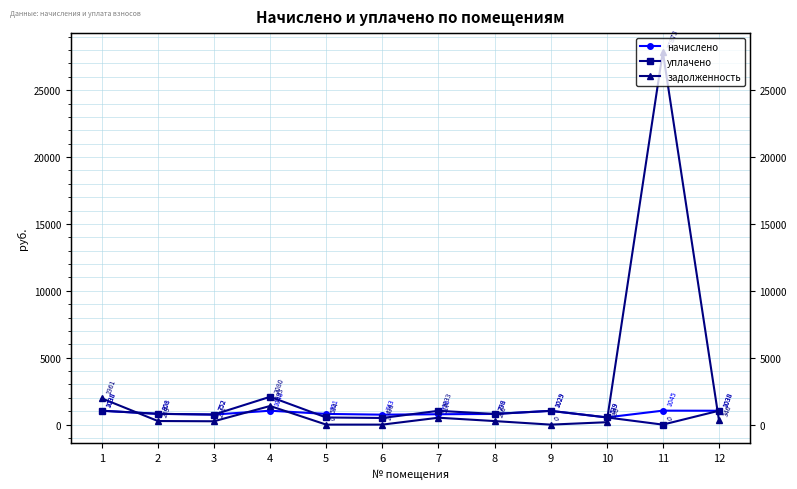

At 3, list the series in order from smallest to largest.

задолженность, начислено, уплачено